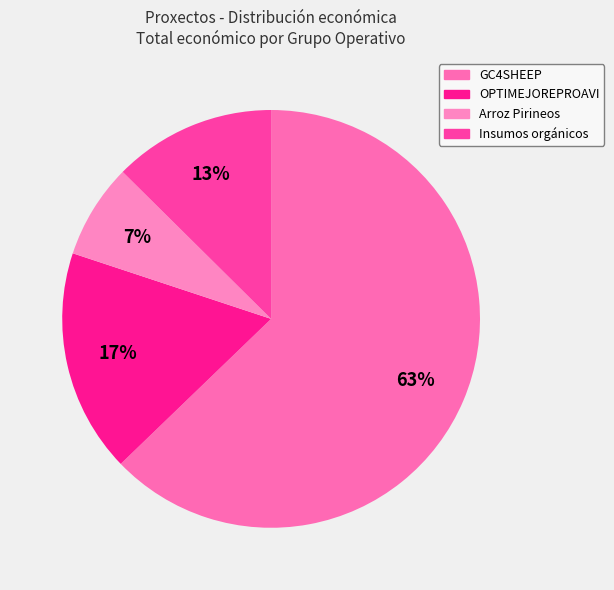

Is there a majority slice in this chart?

Yes